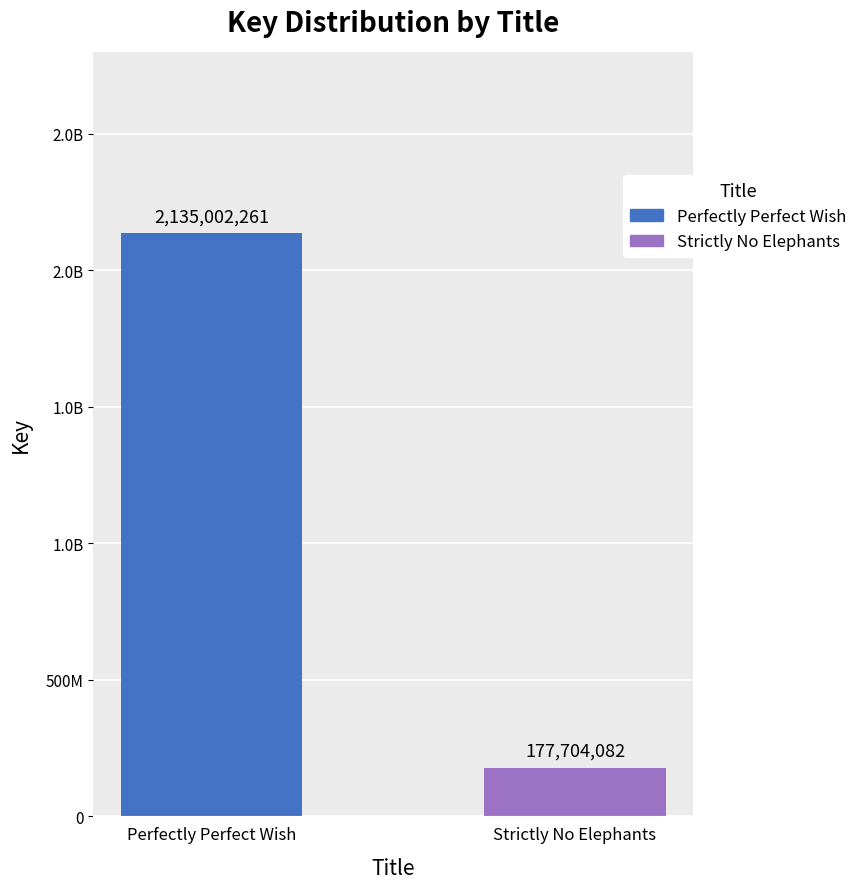

Does the chart contain any negative values?

No